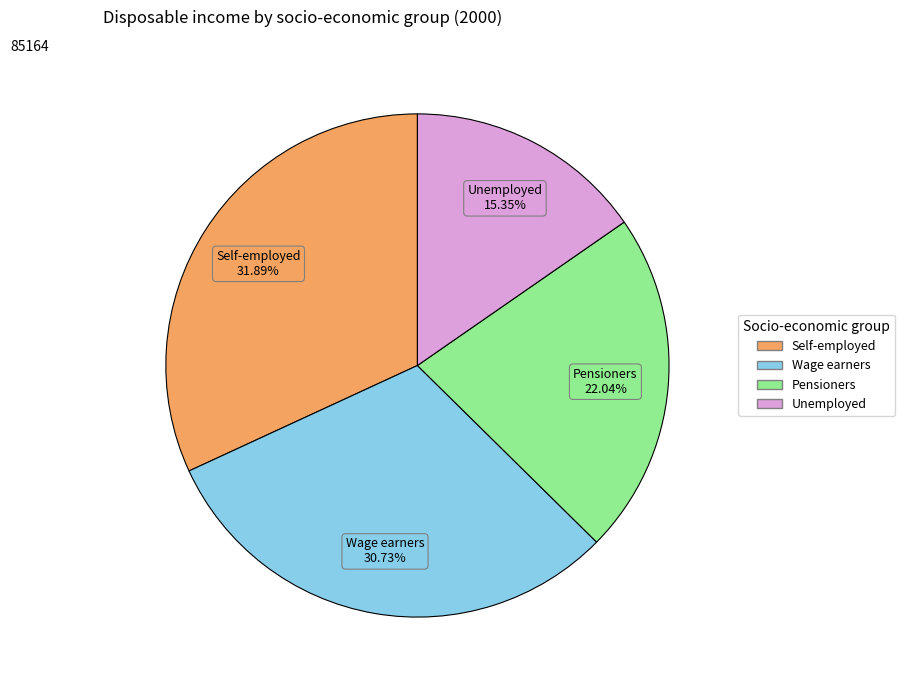

Combined, do Self-employed and Unemployed account for over 50%?

No